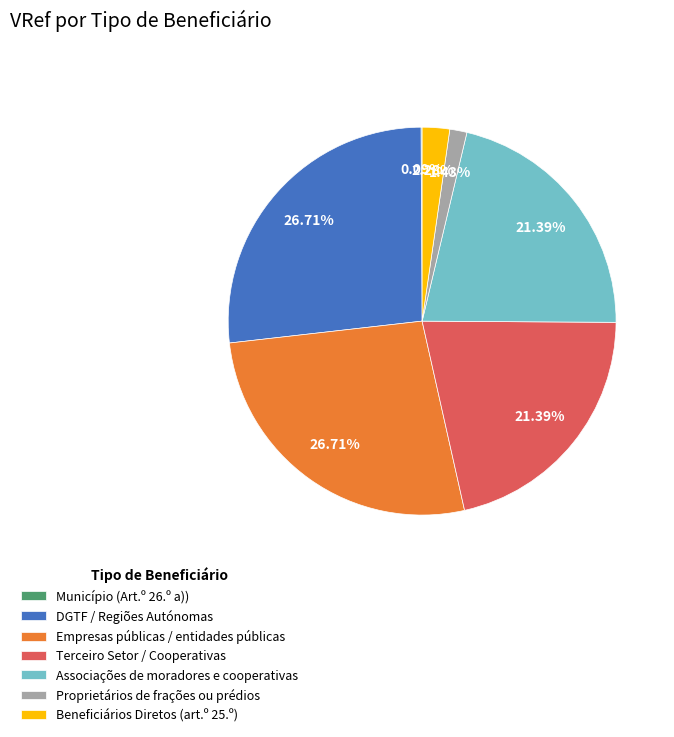

What is the ratio of the value at Associações de moradores e cooperativas to the value at Empresas públicas / entidades públicas?

0.8